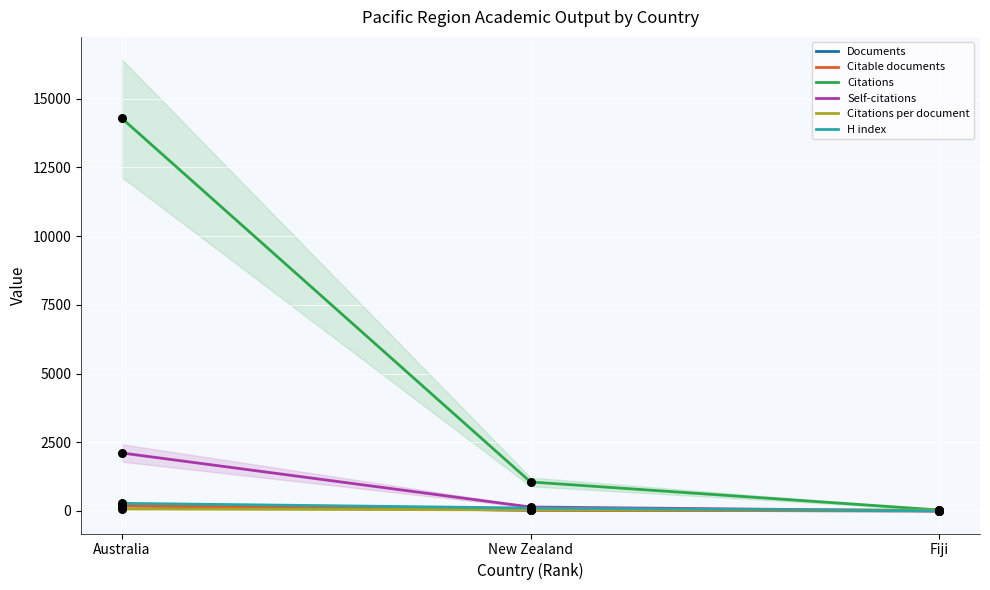

What is the total value across all series at New Zealand?

1396.7